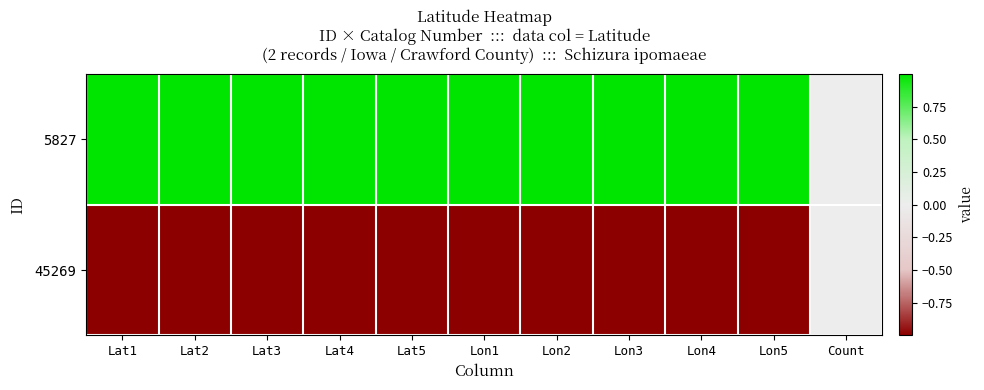

Between Lat3 and Count, which series saw the biggest shift?

5827